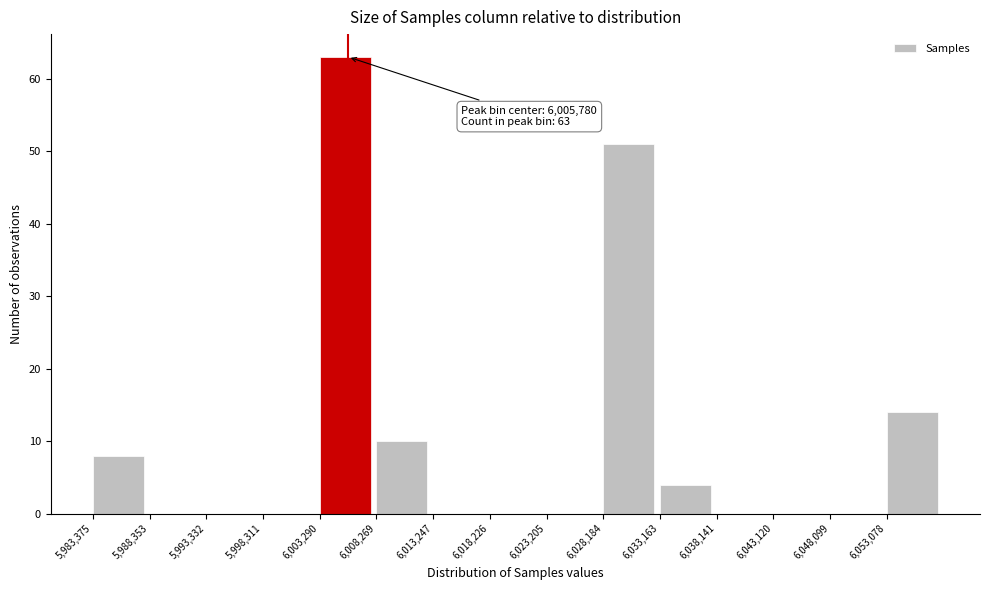

Which range on the x-axis has the tallest bar?

6003500 to 6008500